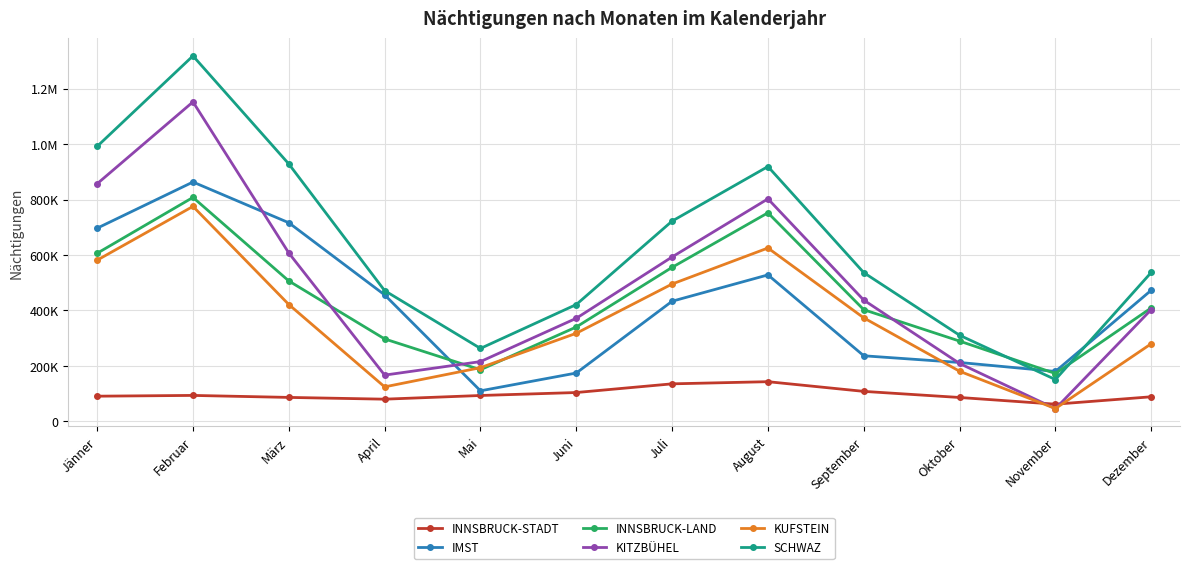

What is the smallest value displayed?

45621